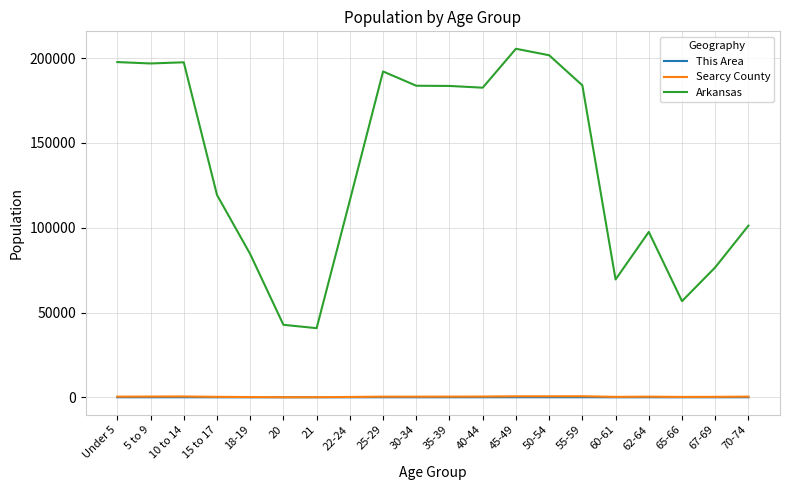

Which series has the largest total across all categories?

Arkansas